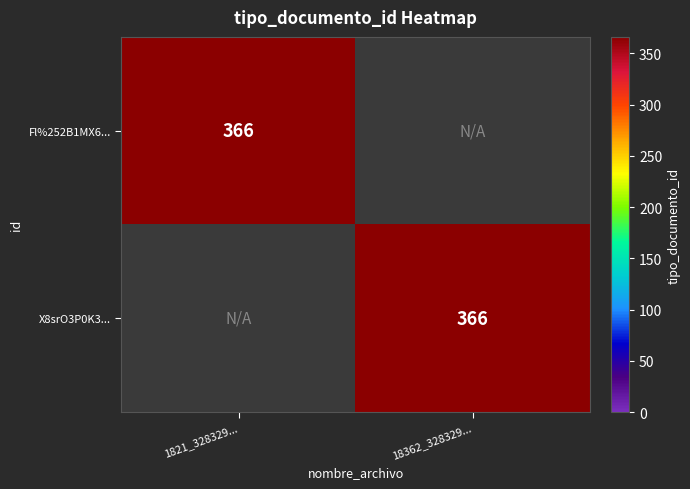

True or false: X8srO3P0K3... has a value of 567 at 18362_328329....

False